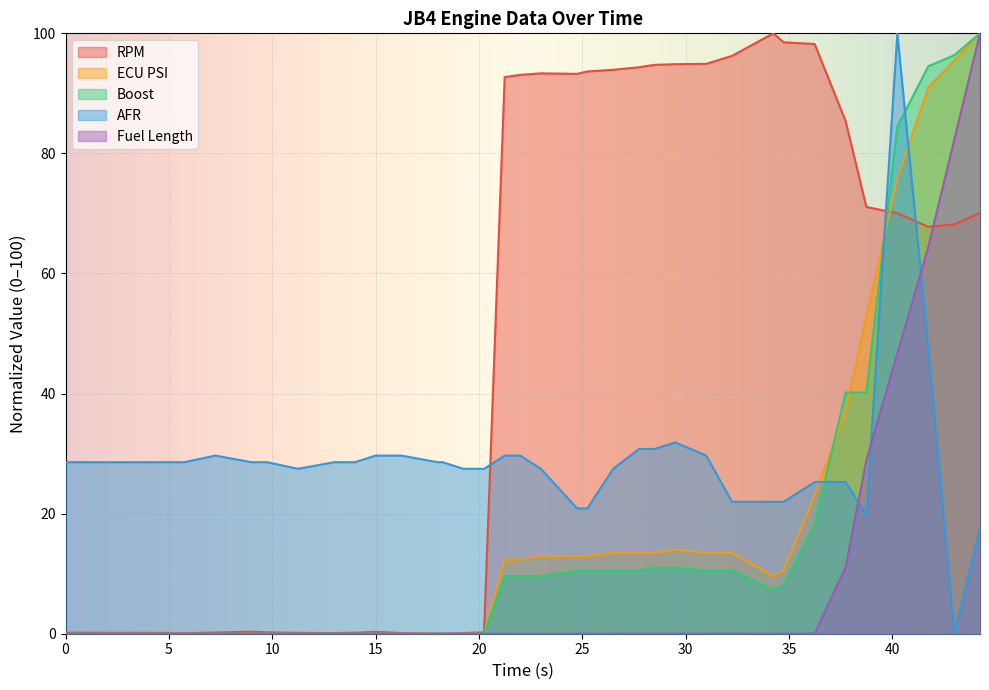

What is the maximum value shown in the chart?

100.0